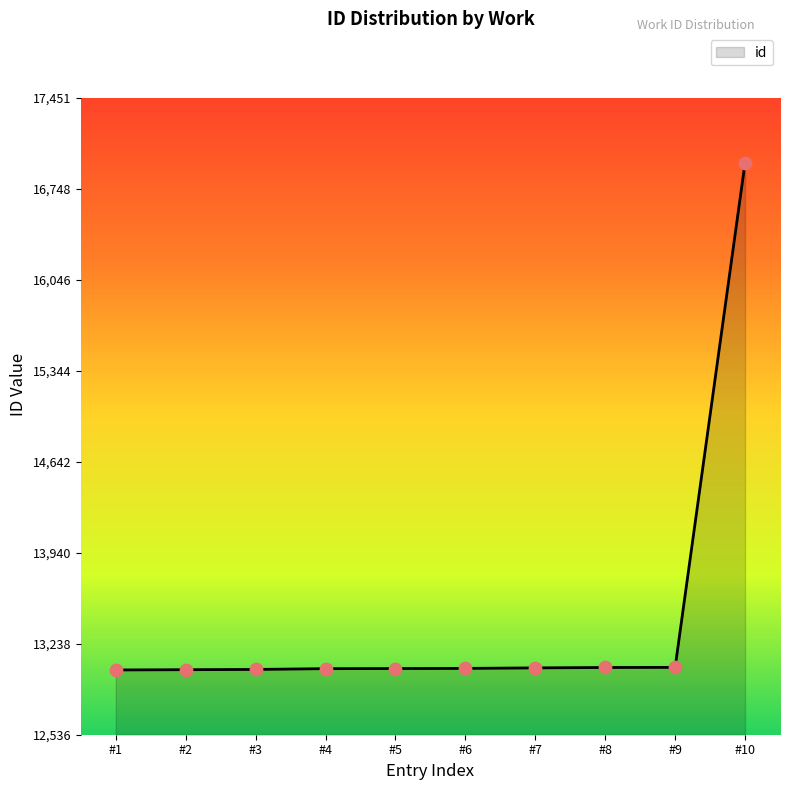

What is the change in value from #6 to #10?

+3903